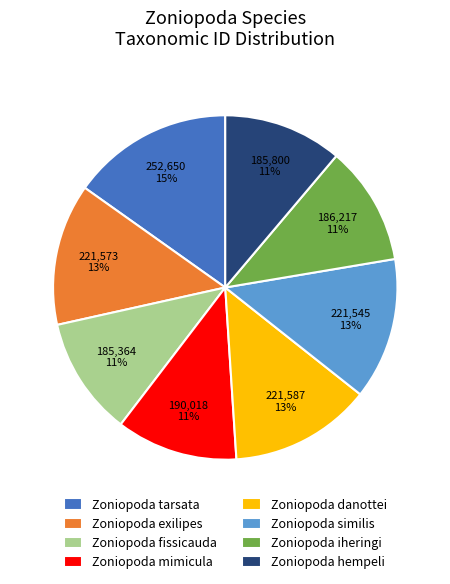

Which category has the biggest portion of the pie?

Zoniopoda tarsata